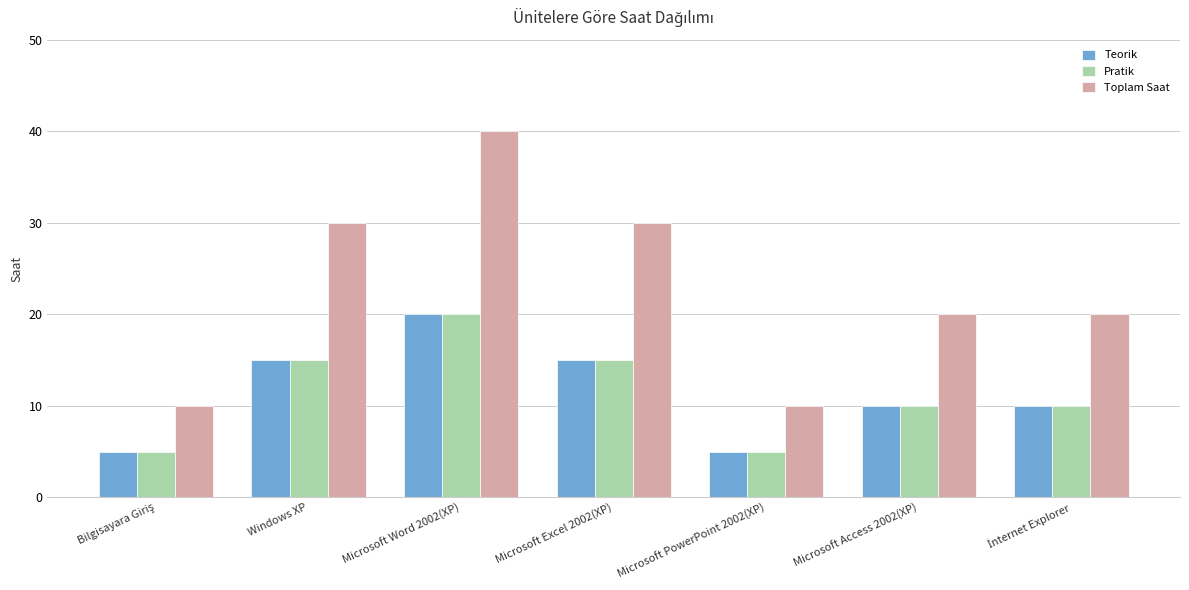

What is the average value of the Pratik series?

11